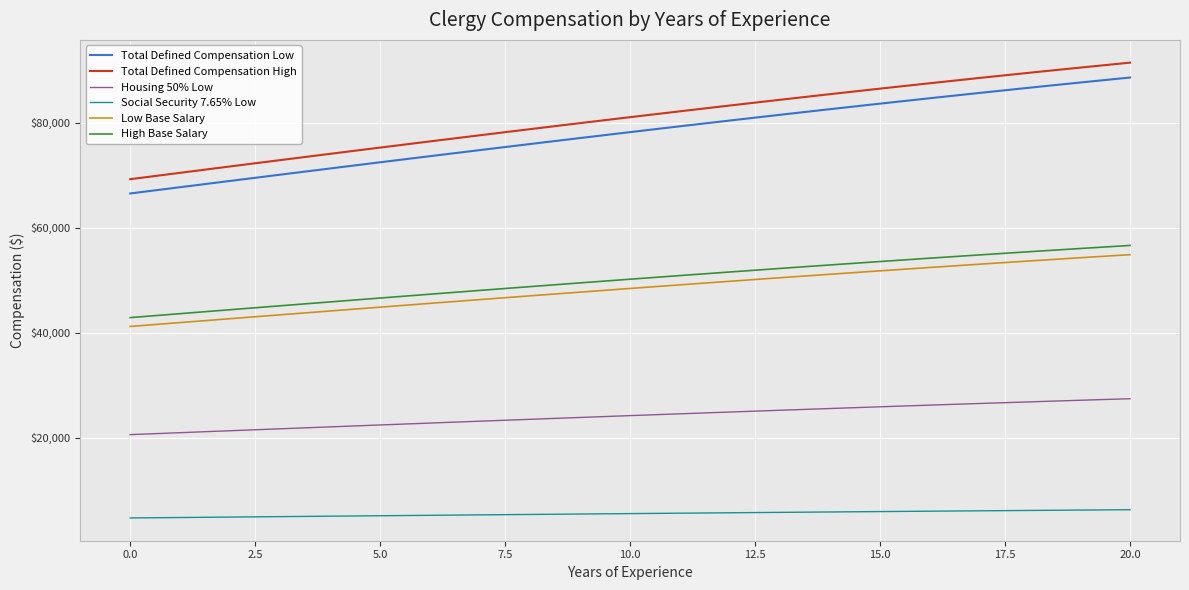

What is the smallest value displayed?

4729.1